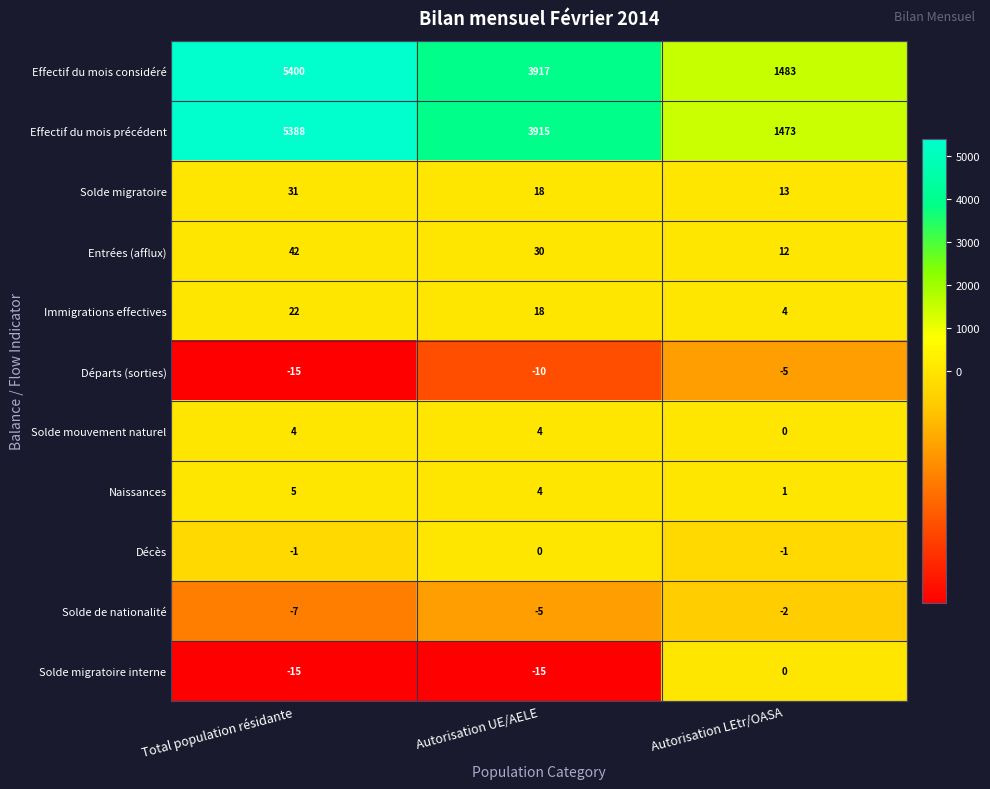

What is the sum of the Naissances values at Autorisation LEtr/OASA and Total population résidante?

6